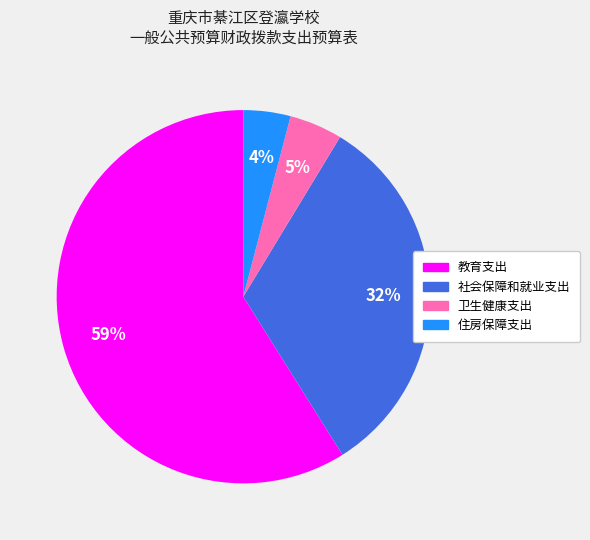

What is the smallest slice in the pie chart?

住房保障支出